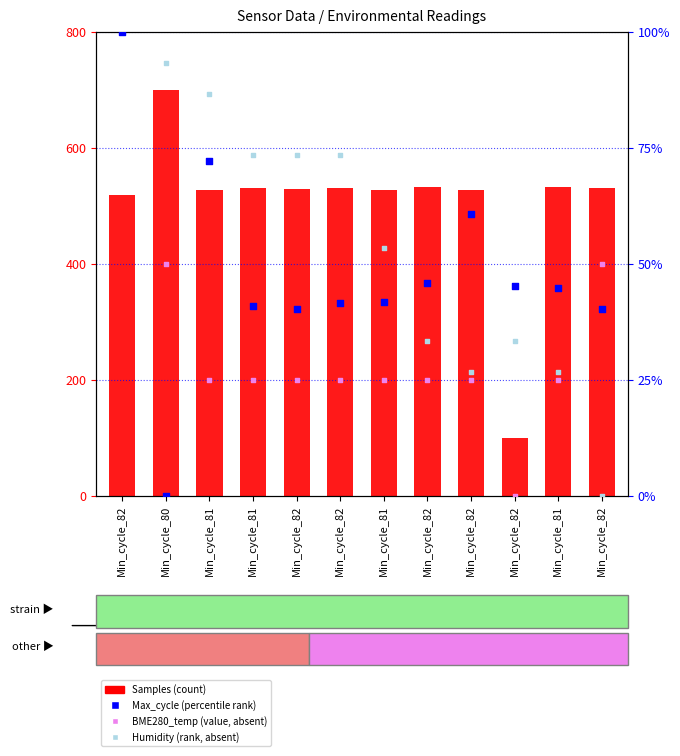

Which series has the largest Y range (max minus min)?

Samples (count)